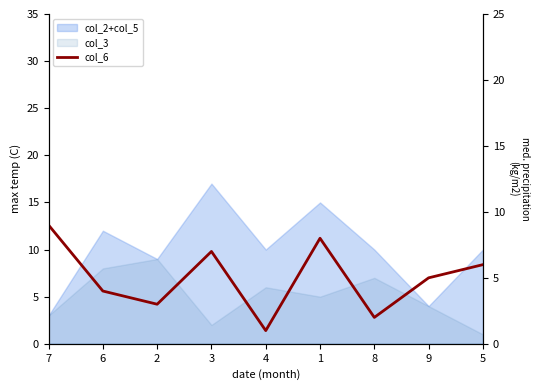

What is the difference between the maximum and second lowest values?

7